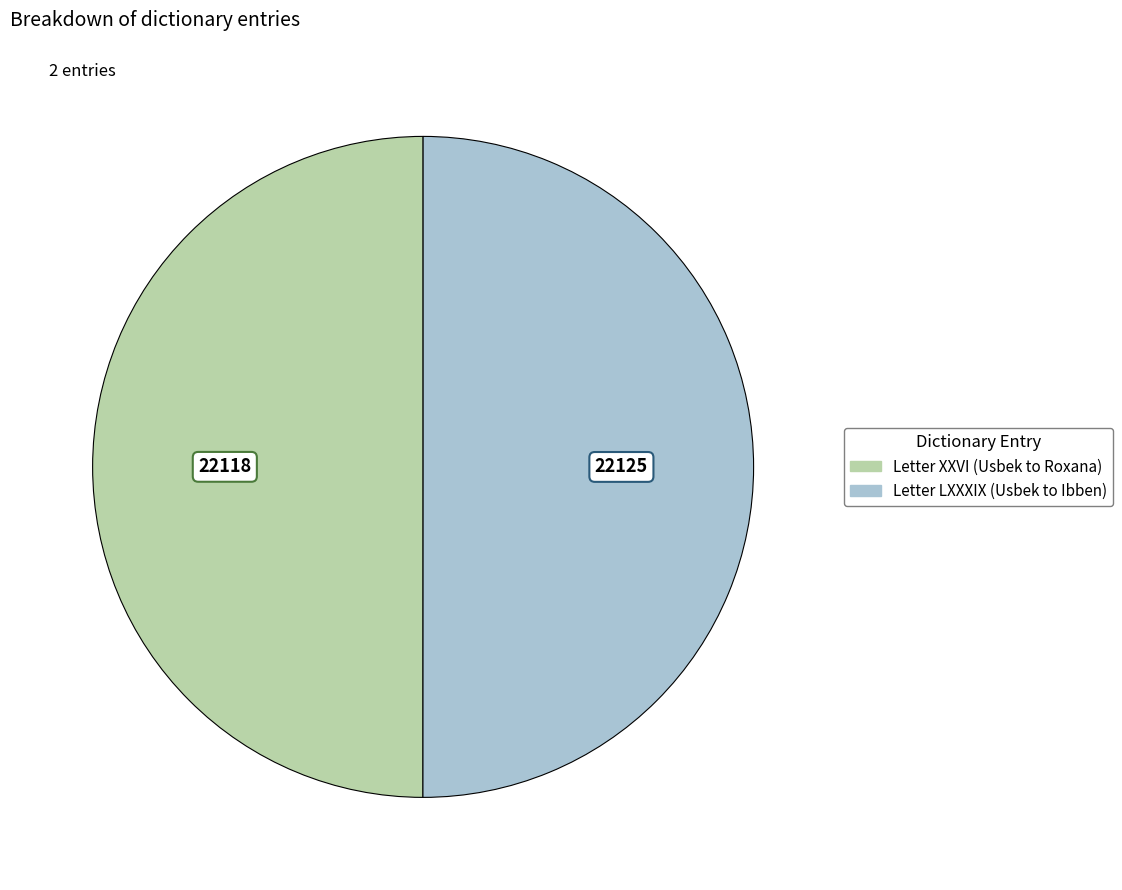

True or false: Letter LXXXIX (Usbek to Ibben) accounts for 37% of the total.

False